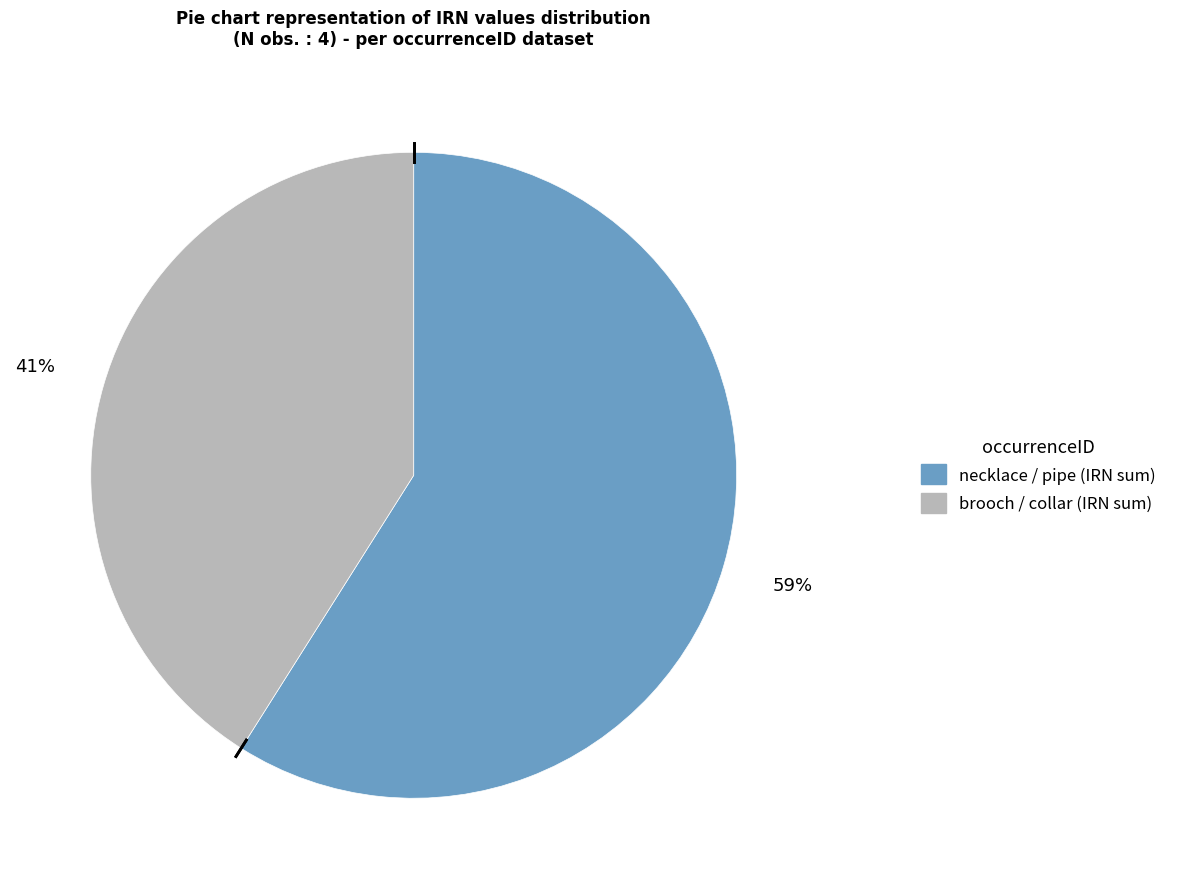

To the nearest percent, what is the average slice percentage?

50%